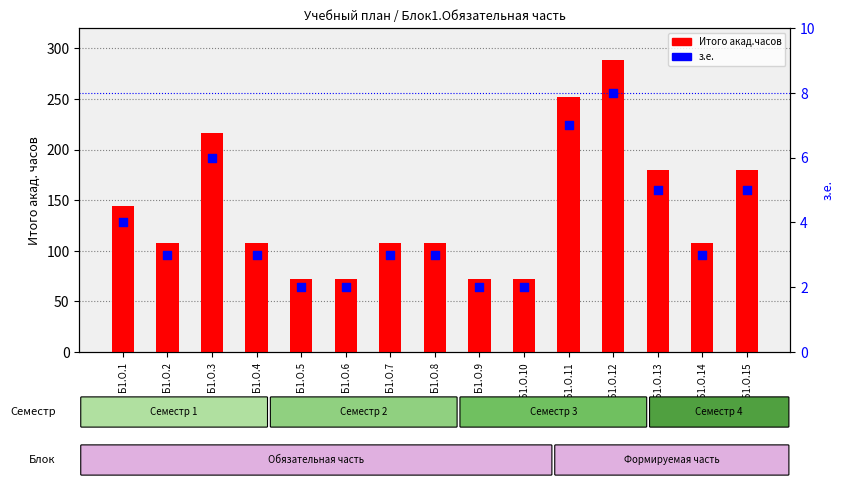

Which series has the widest spread of Y values?

Итого акад.часов